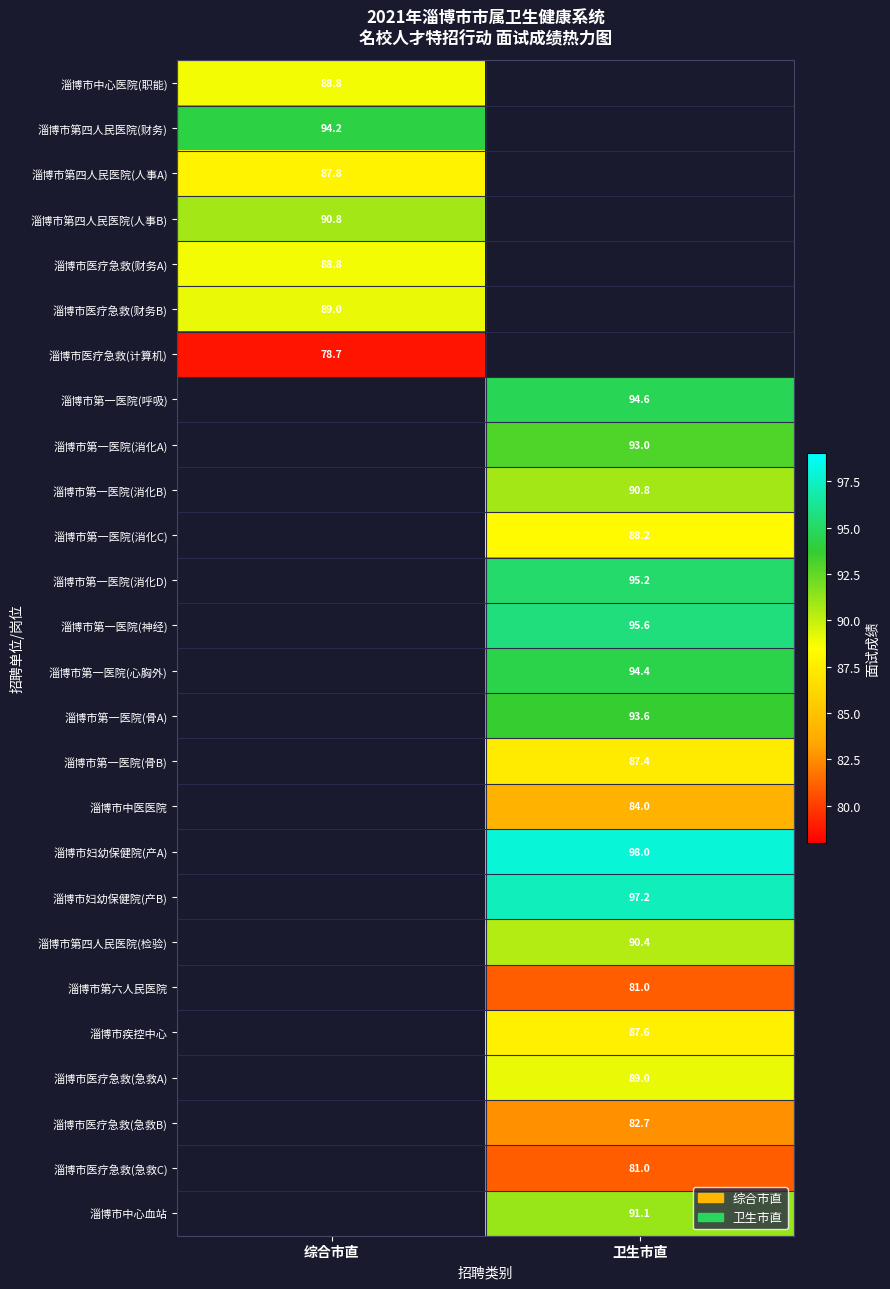

The 淄博市第一医院(消化D) series shows 56.6 at 卫生市直. True or false?

False